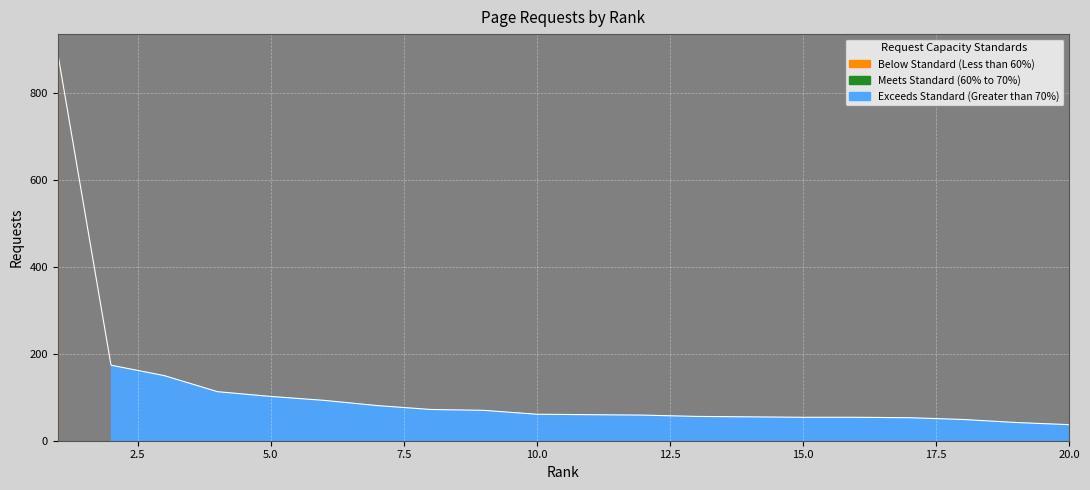

What is the value of the 13th point from the left?

56